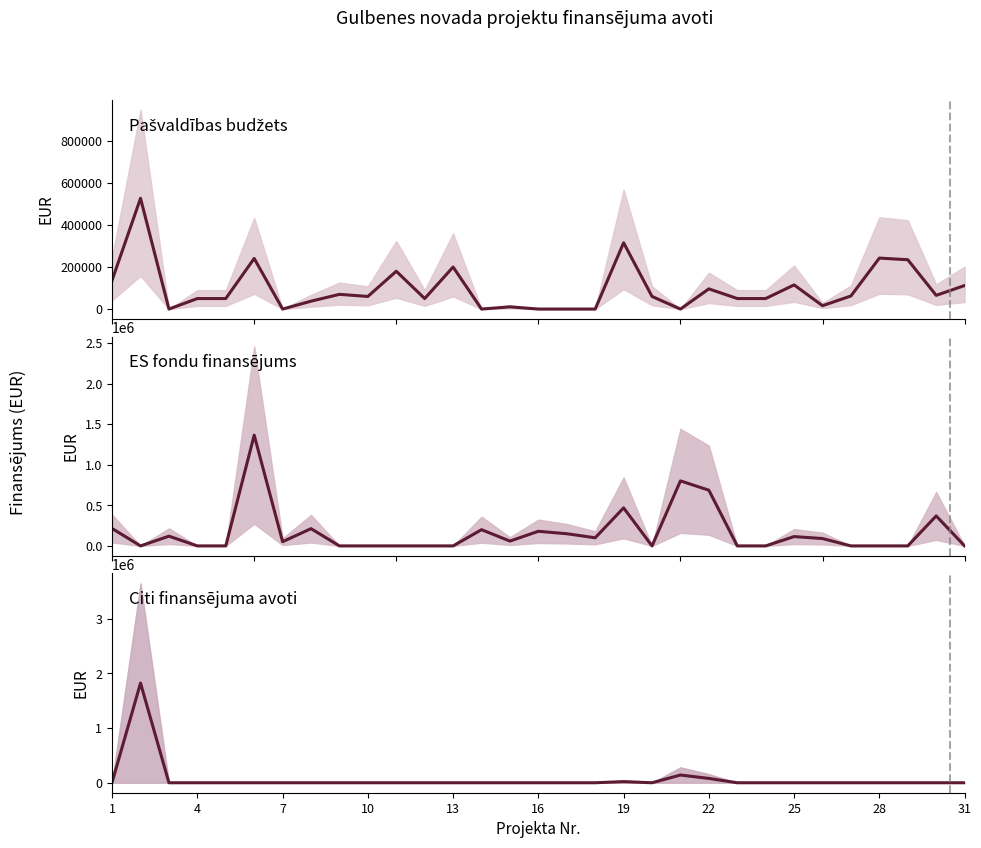

True or false: Pašvaldības budžets and ES fondu finansējums intersect in this chart.

True